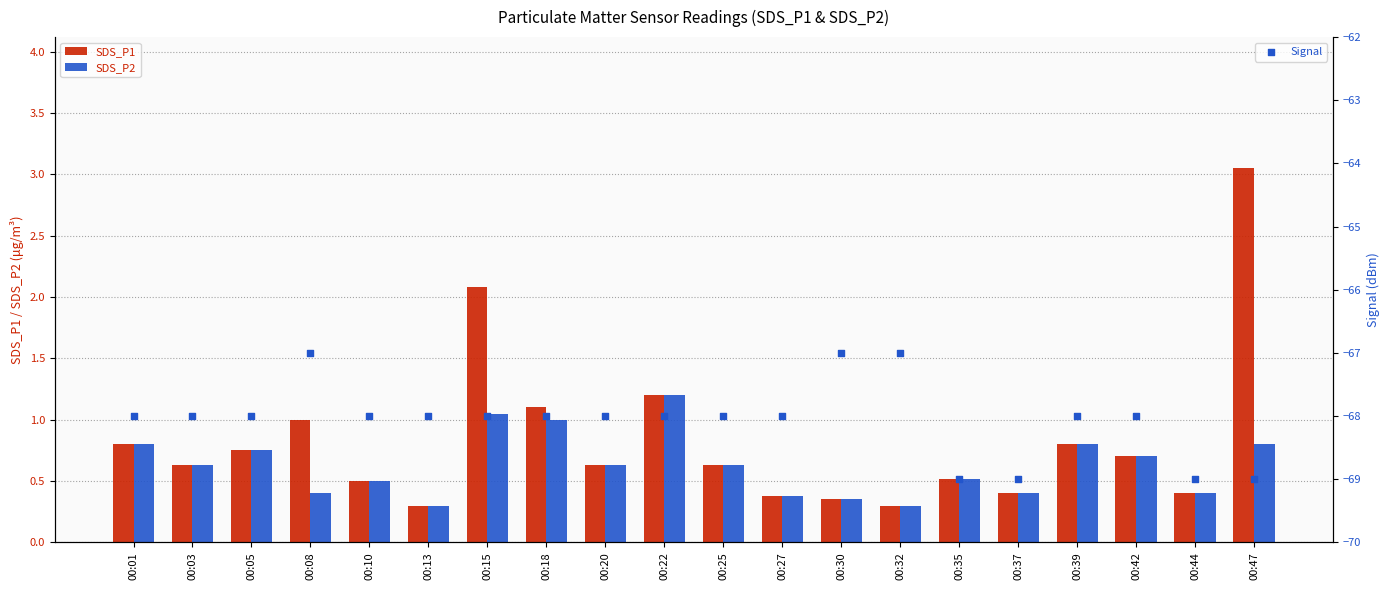

Which series contains the highest Y value?

SDS_P1